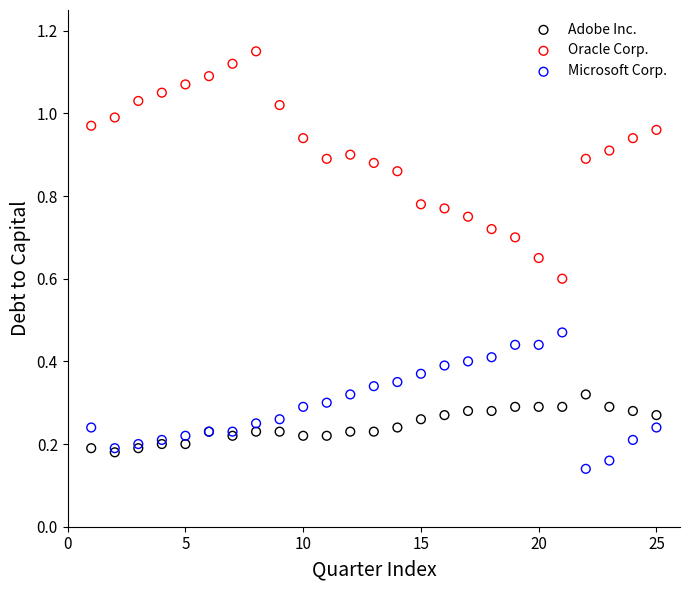

In the Oracle Corp. series, what Y value is closest to 0?

0.6